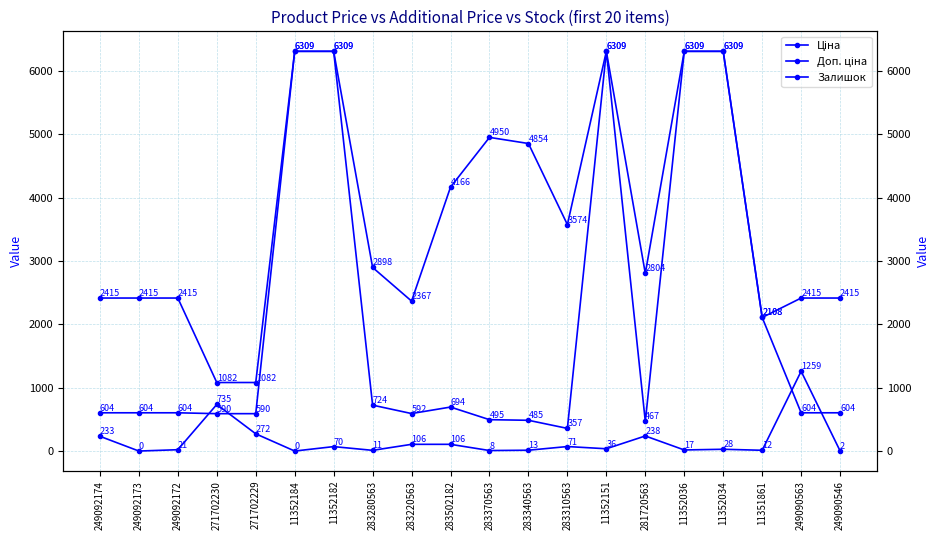

Rank the series by their maximum value, from lowest to highest.

Залишок, Ціна, Доп. ціна